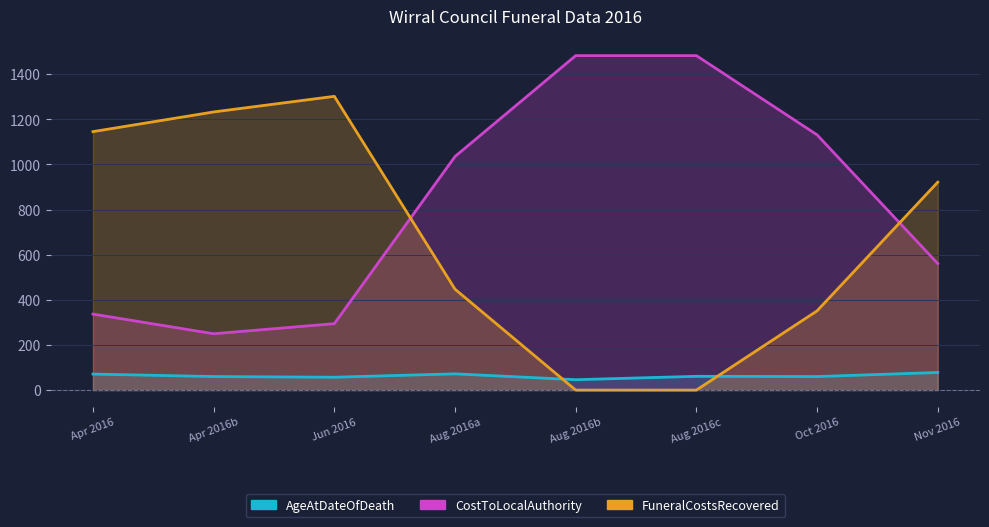

Read the CostToLocalAuthority value at Nov 2016.

560.6